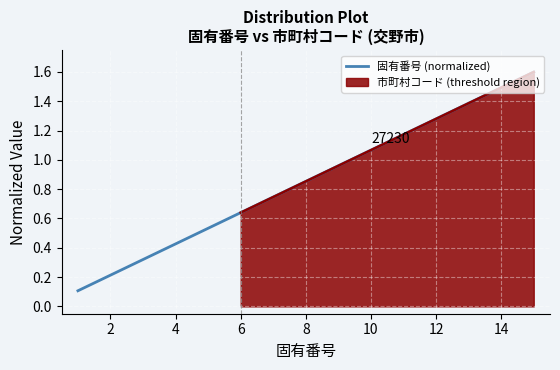

Reading left to right, list all the values displayed in this chart.

0.1	0.2	0.3	0.4	0.5	0.6	0.7	0.9	1.0	1.1	1.2	1.3	1.4	1.5	1.6